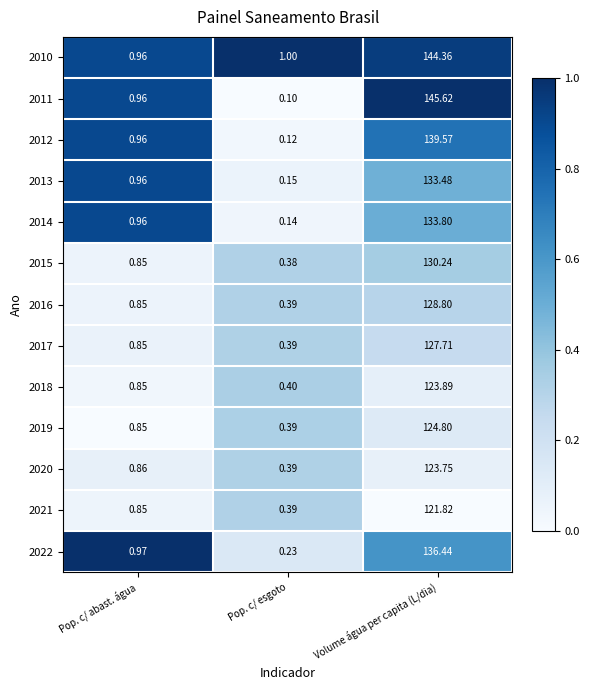

Is the value of 2017 at Pop. c/ abast. água greater than the value of 2019 at Volume água per capita (L/dia)?

No